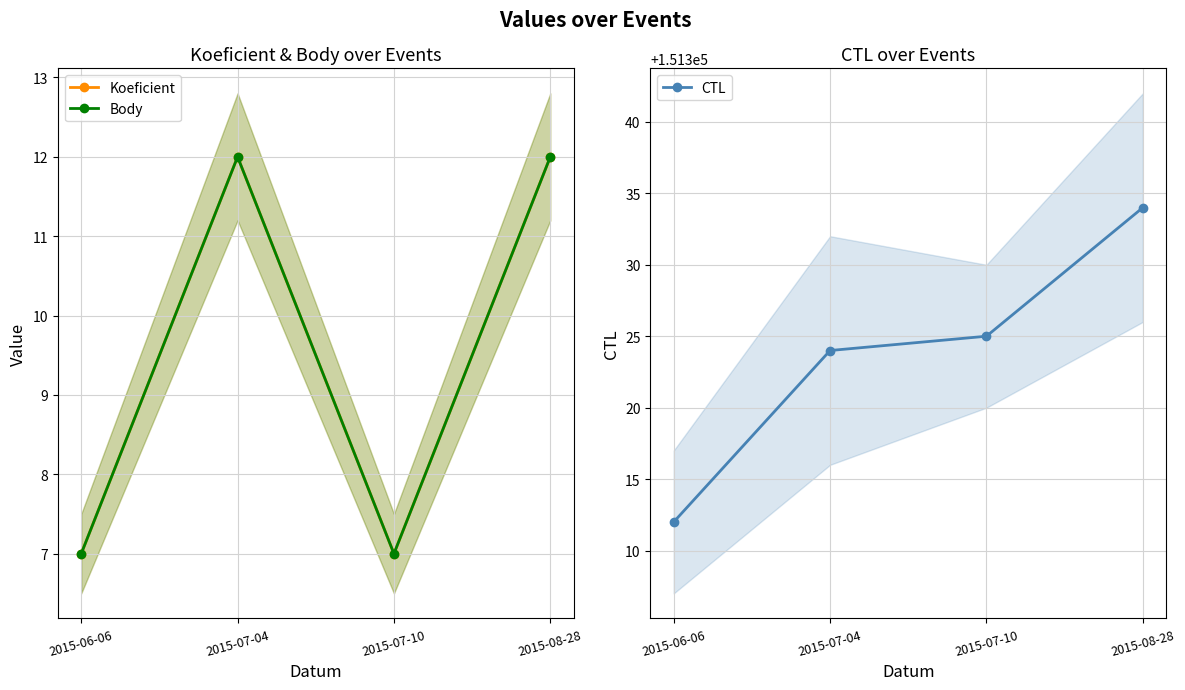

Which series has the largest total across all categories?

CTL